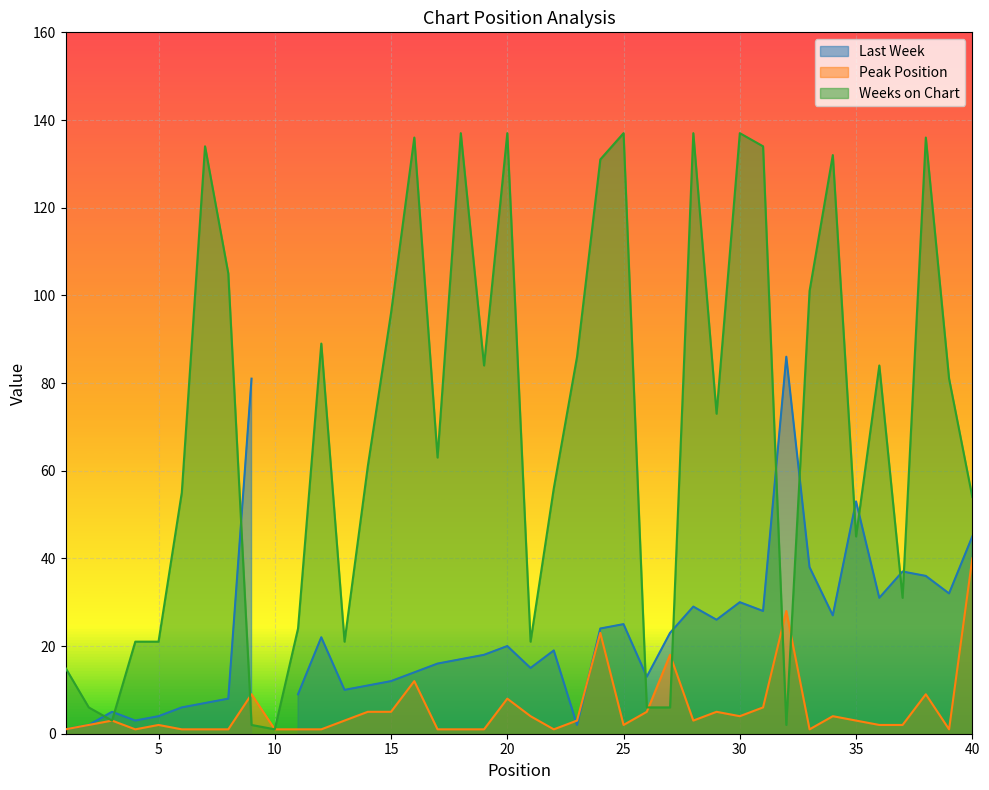

Which category has the highest value in the Peak Position series?

40